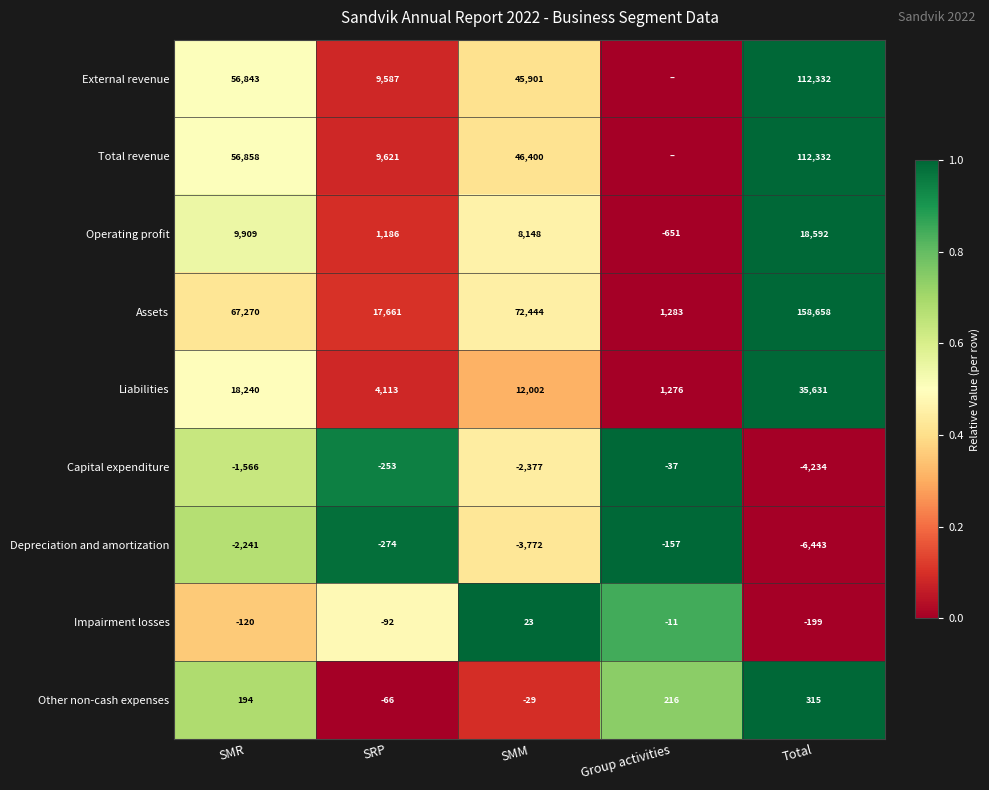

Which series changed the most between SRP and Total?

Assets